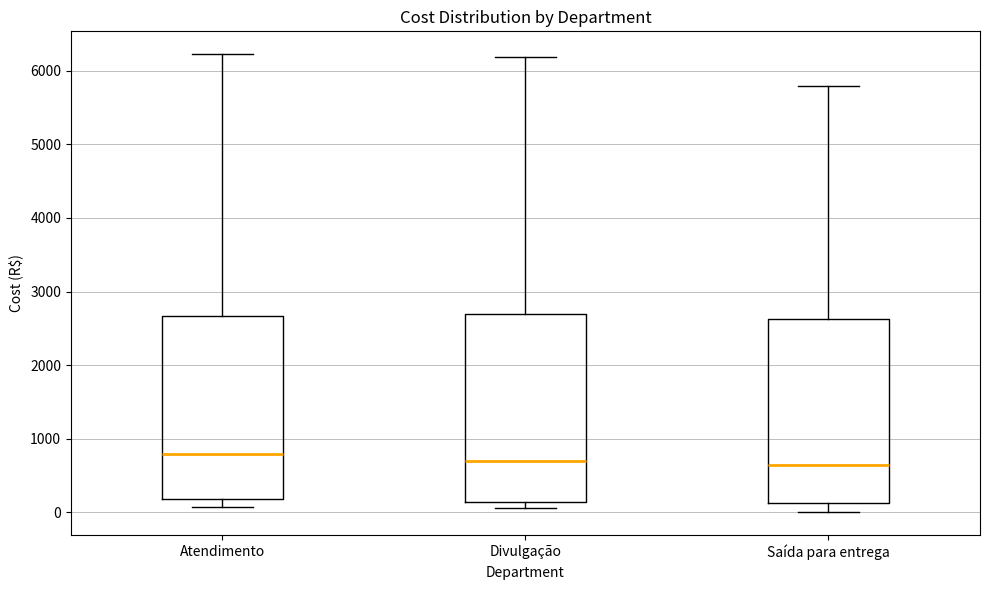

Where is the lower edge of the box for Atendimento on the y-axis? The values are not printed on the chart, so give them approximately, as read against the axis.

200